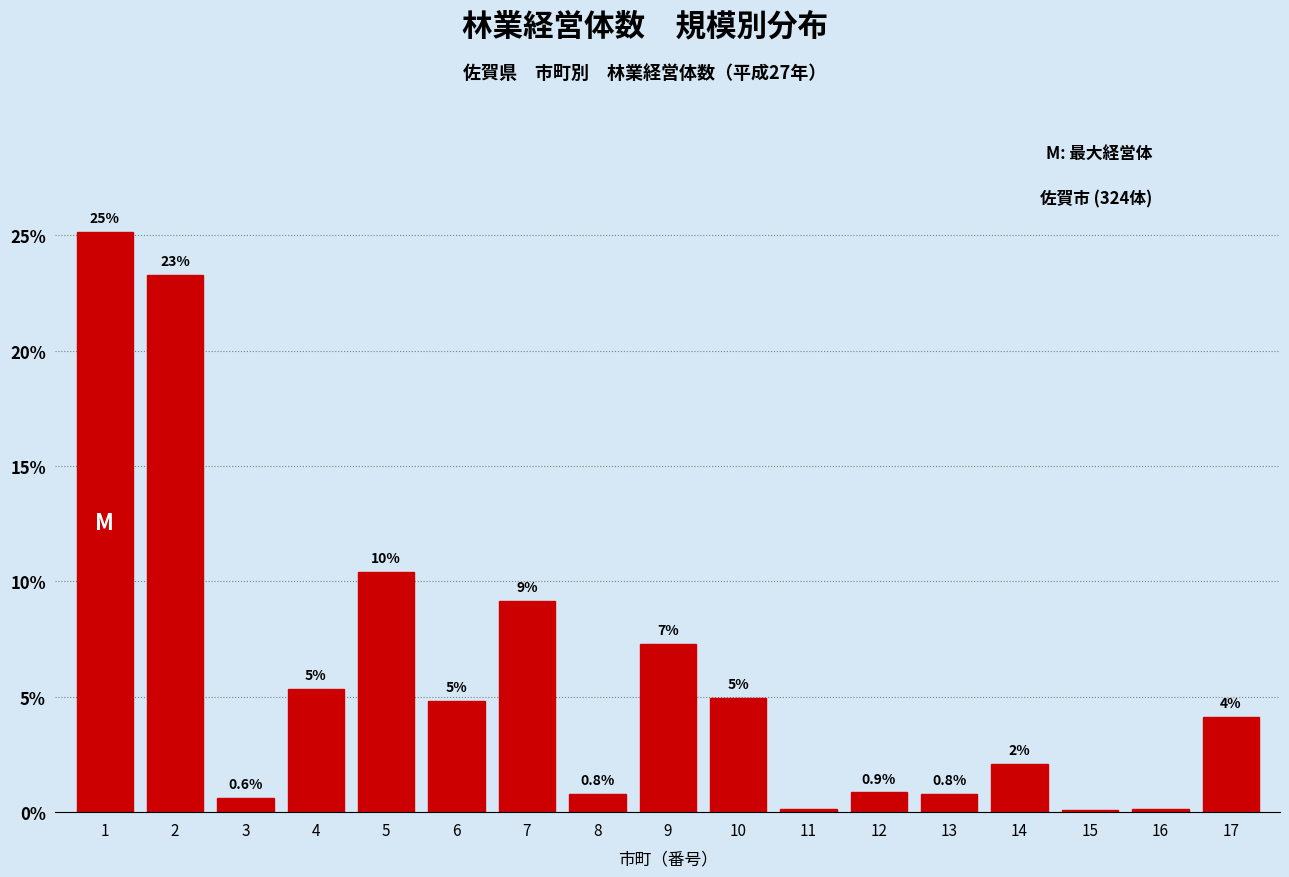

Where is the data nearest to the value 12?

5